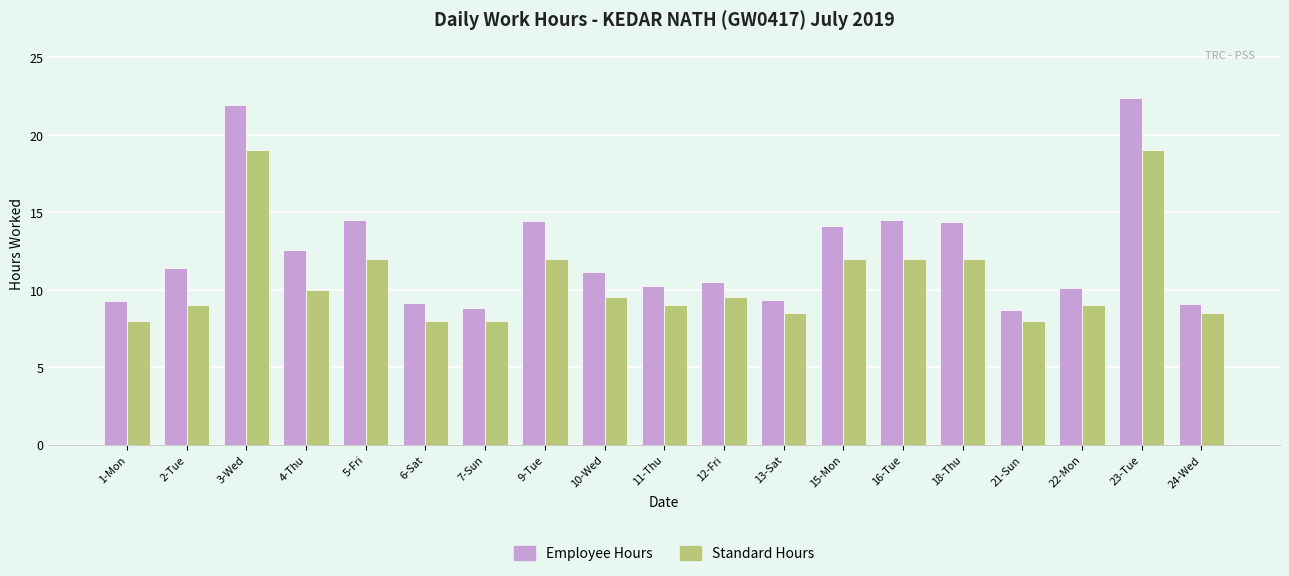

What is the label of the 5th bar from the left?

5-Fri